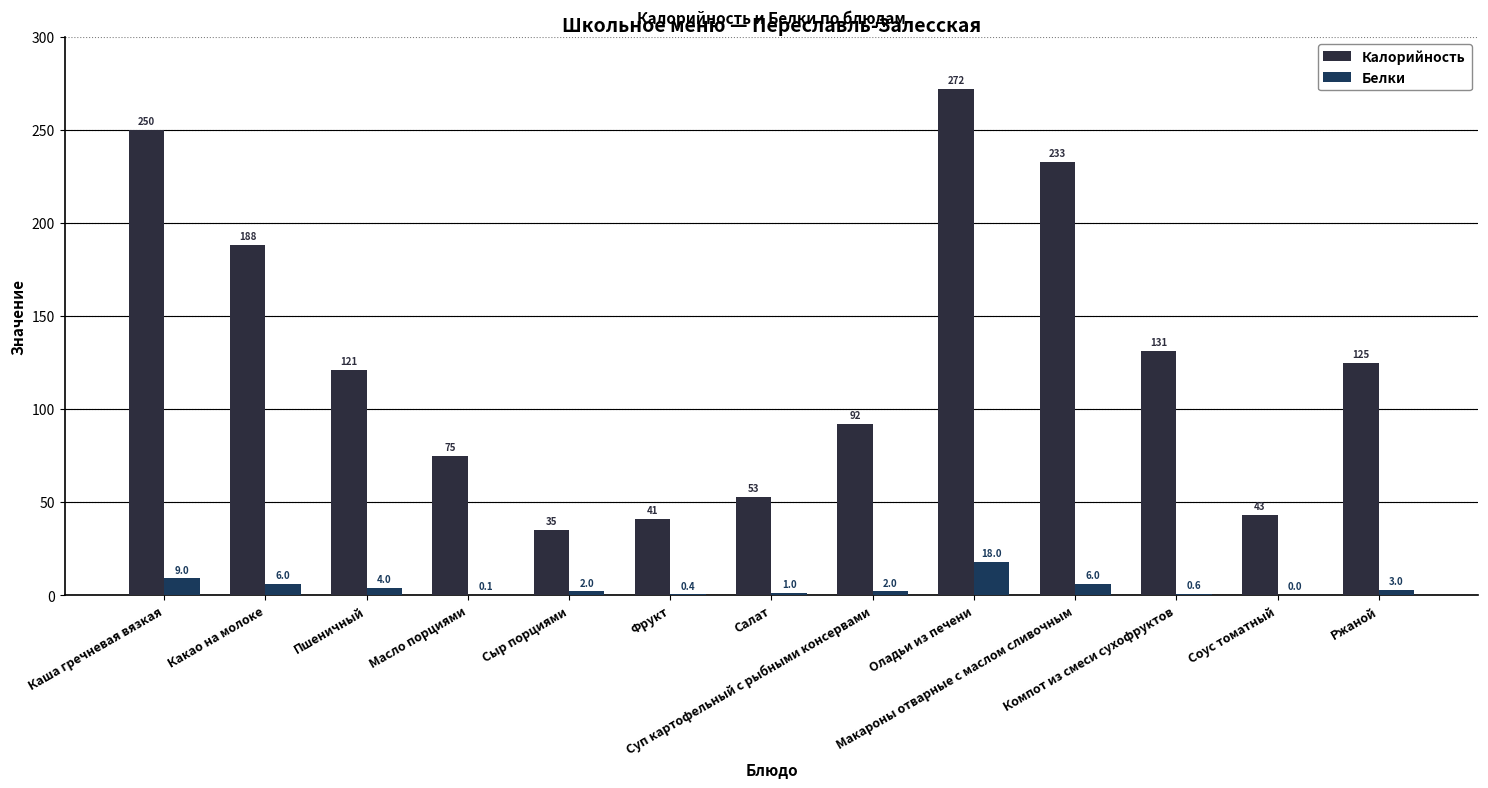

Between Какао на молоке and Пшеничный, which series saw the biggest shift?

Калорийность